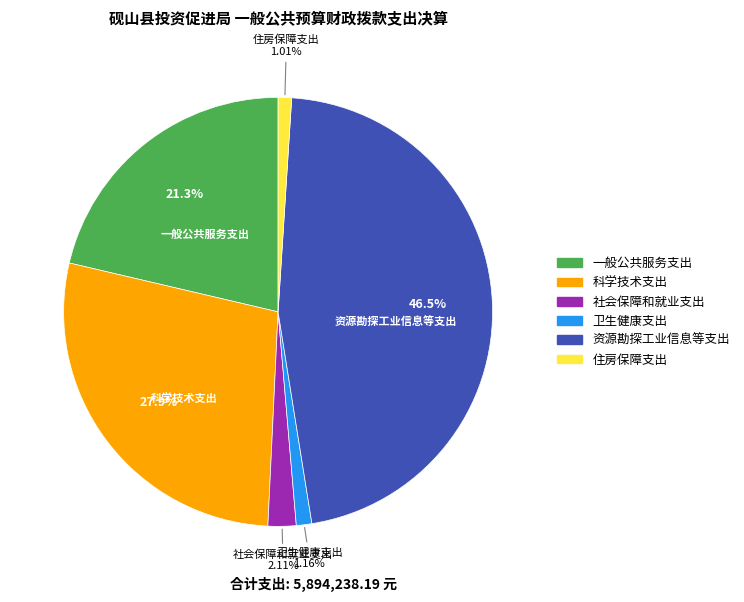

To the nearest percent, what is the difference between the 卫生健康支出 and 社会保障和就业支出 slice percentages?

1%